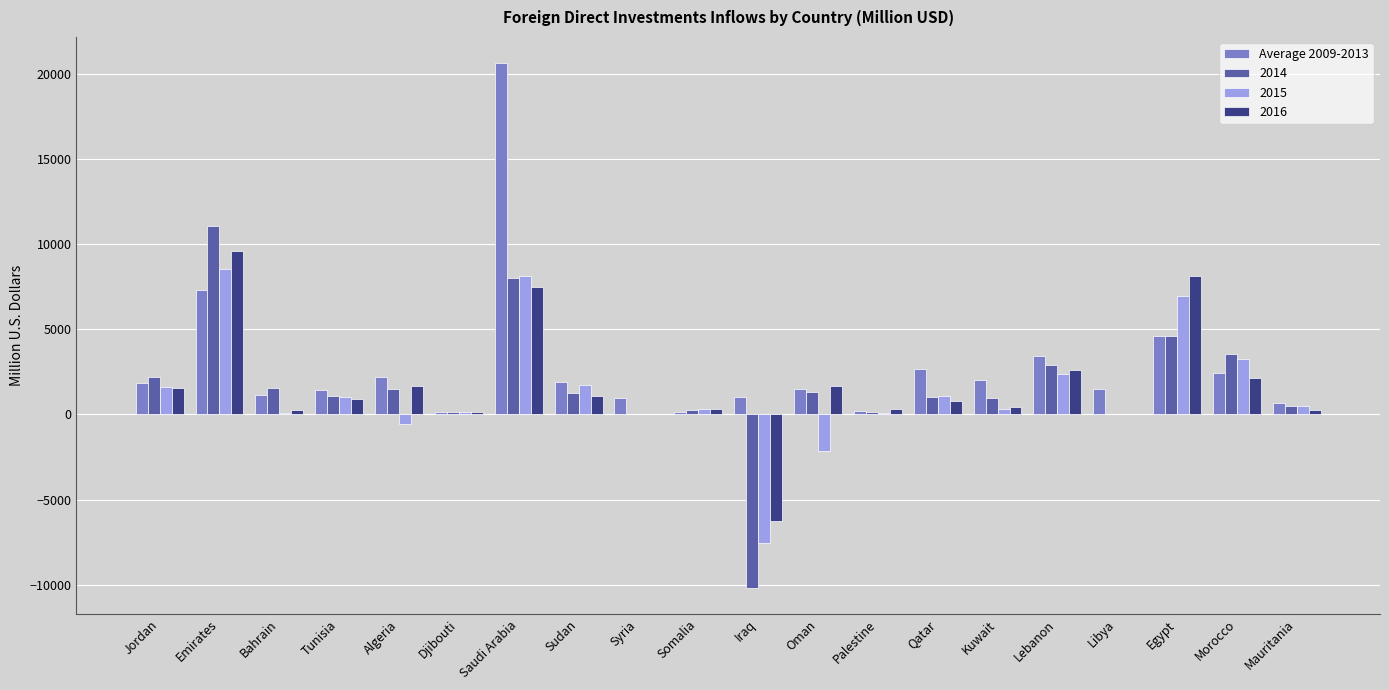

Which category has the highest value across all series?

Saudi Arabia